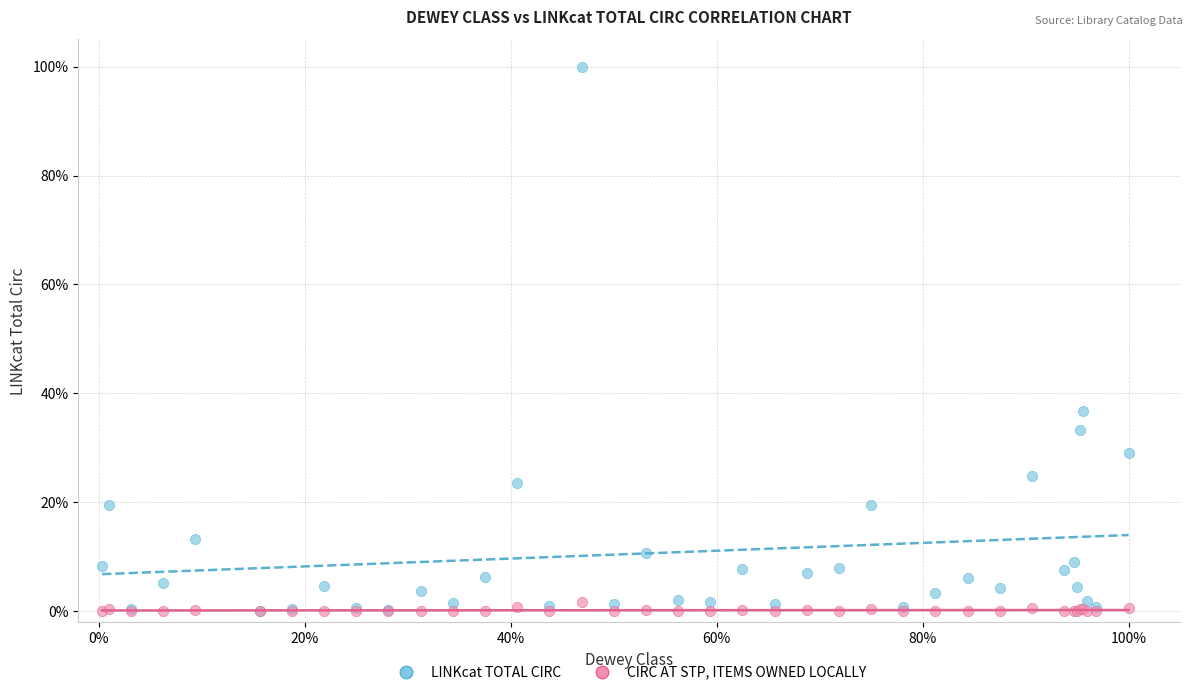

In the LINKcat TOTAL CIRC series, what Y value is closest to 50?

36.8